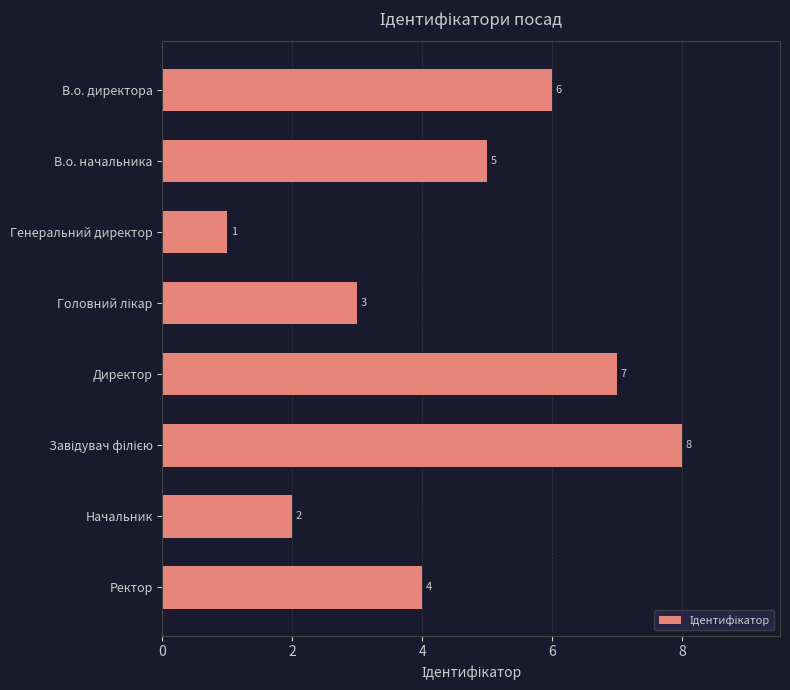

The chart shows a value of 12 at Директор. True or false?

False